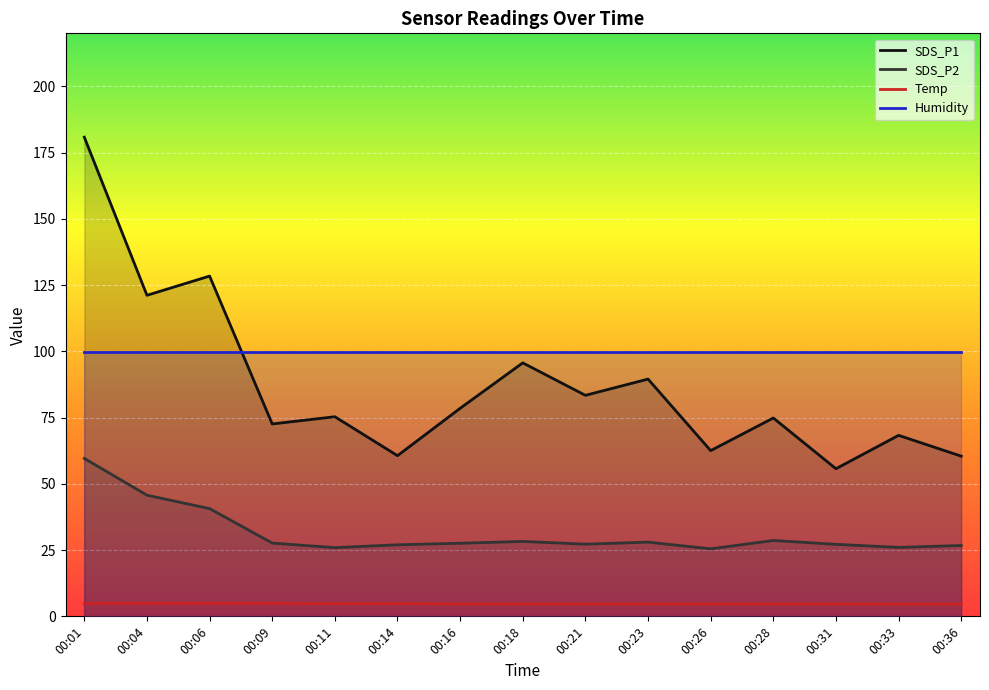

How many data points in SDS_P1 are above 75?

8